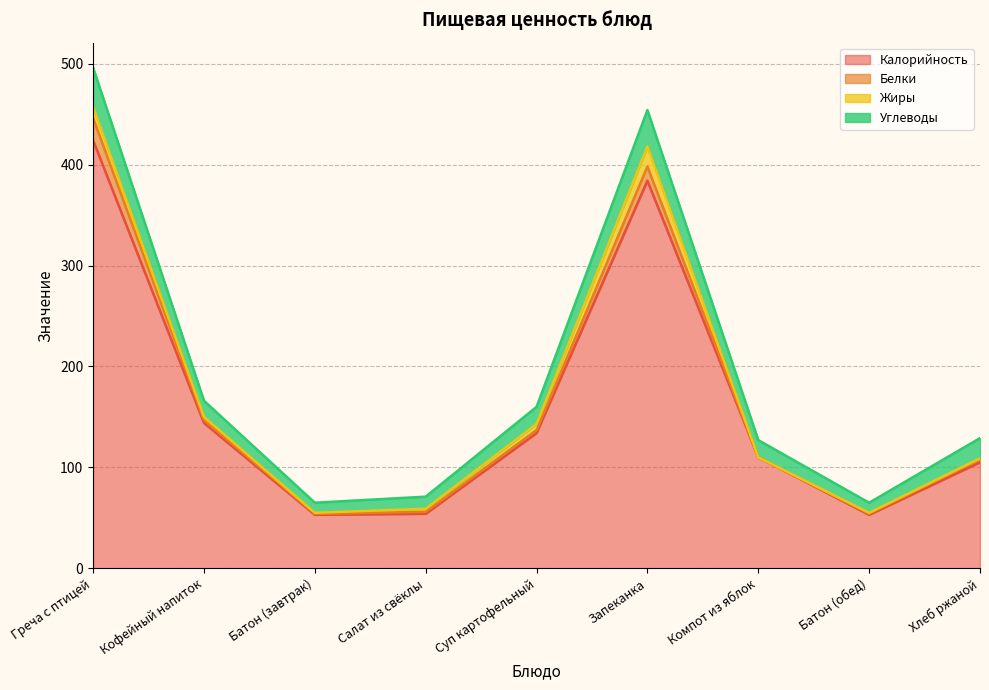

Which label corresponds to the largest value in the chart?

Греча с птицей